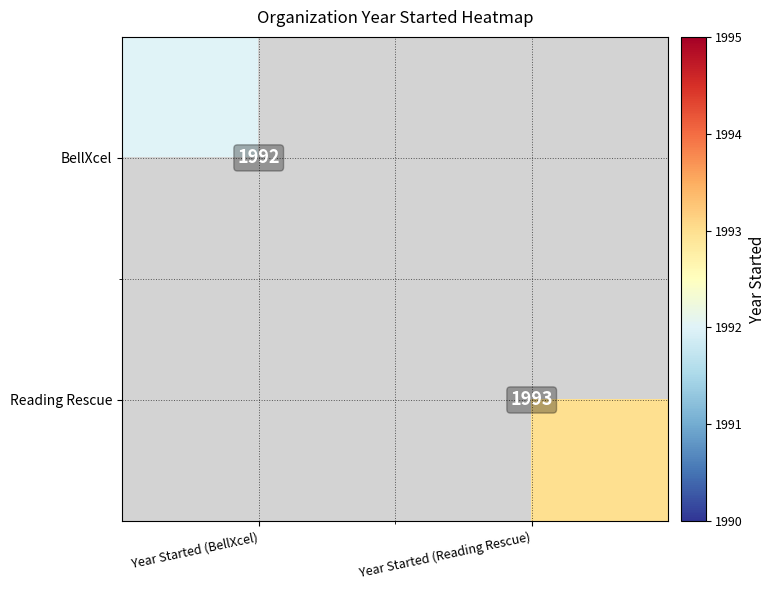

Is it true that Reading Rescue equals 484 at Year Started (Reading Rescue)?

False